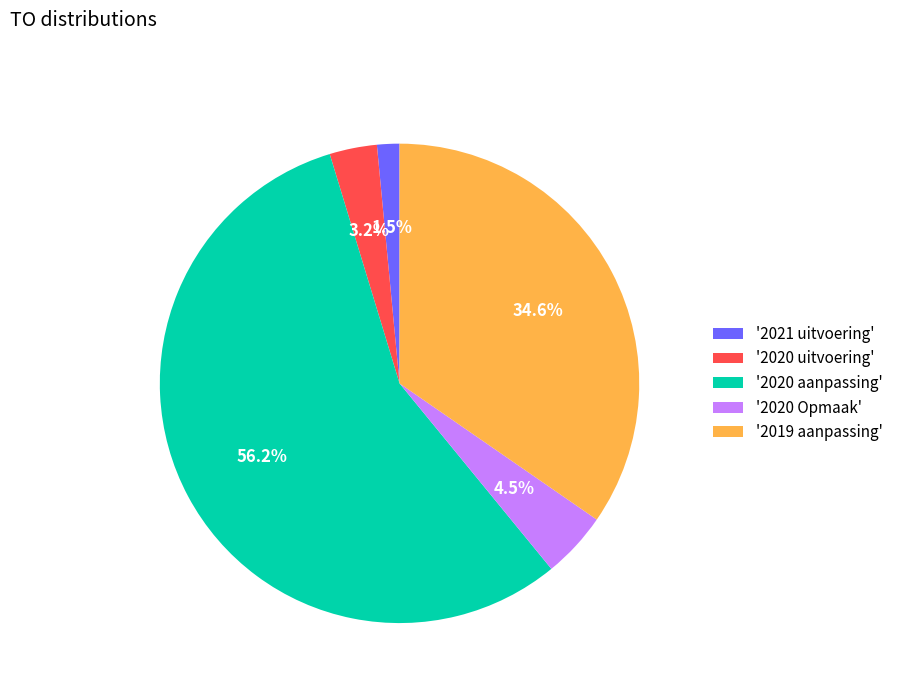

To the nearest percent, what is the difference between the largest and smallest slice percentages?

55%